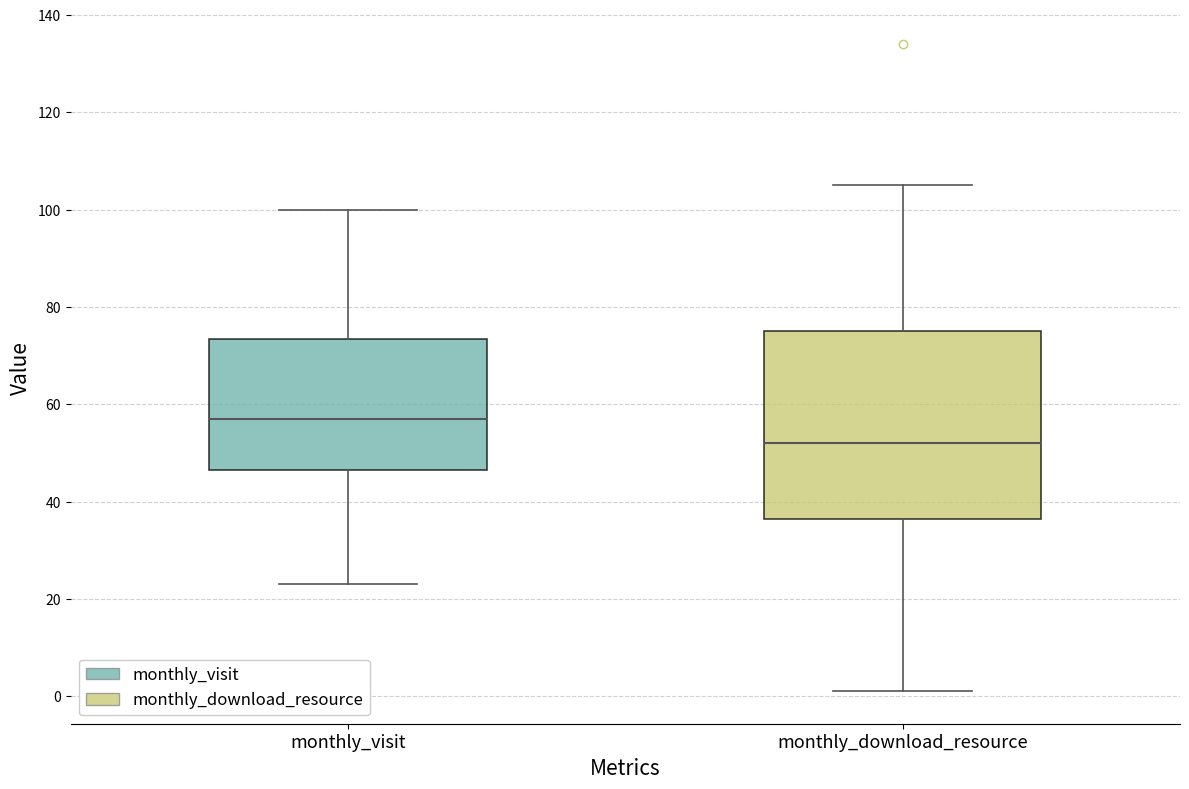

Comparing the boxes themselves (not the whiskers), which one is the tallest?

monthly_download_resource